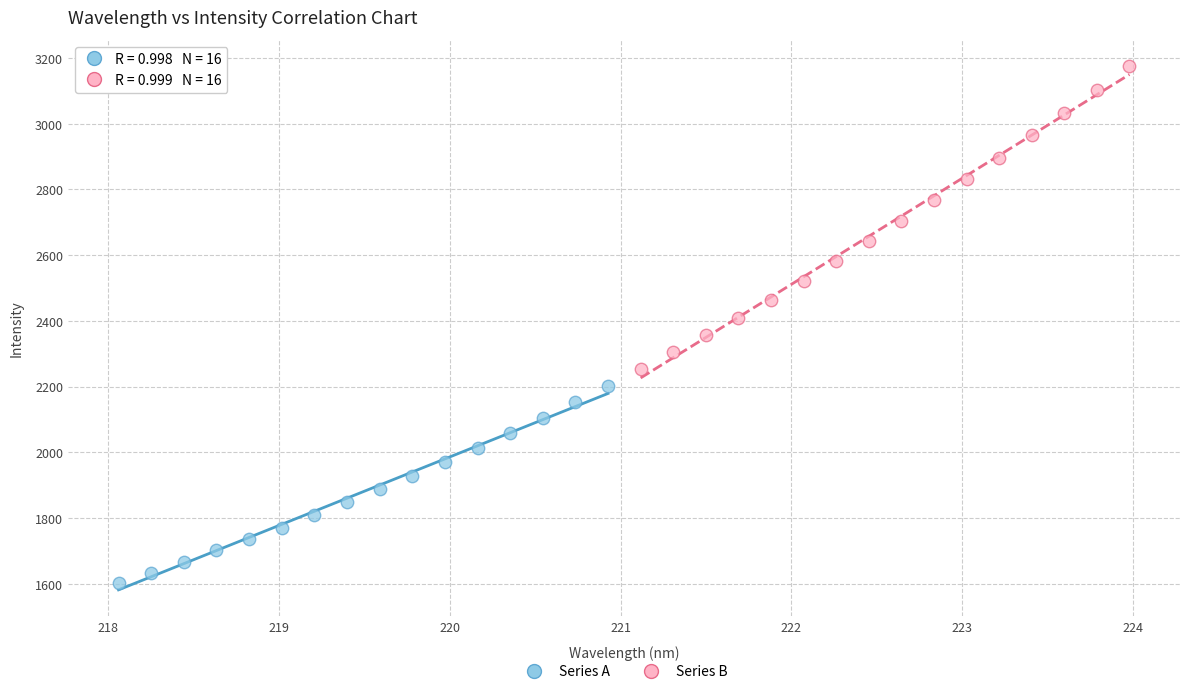

Which series contains the highest Y value?

Series B